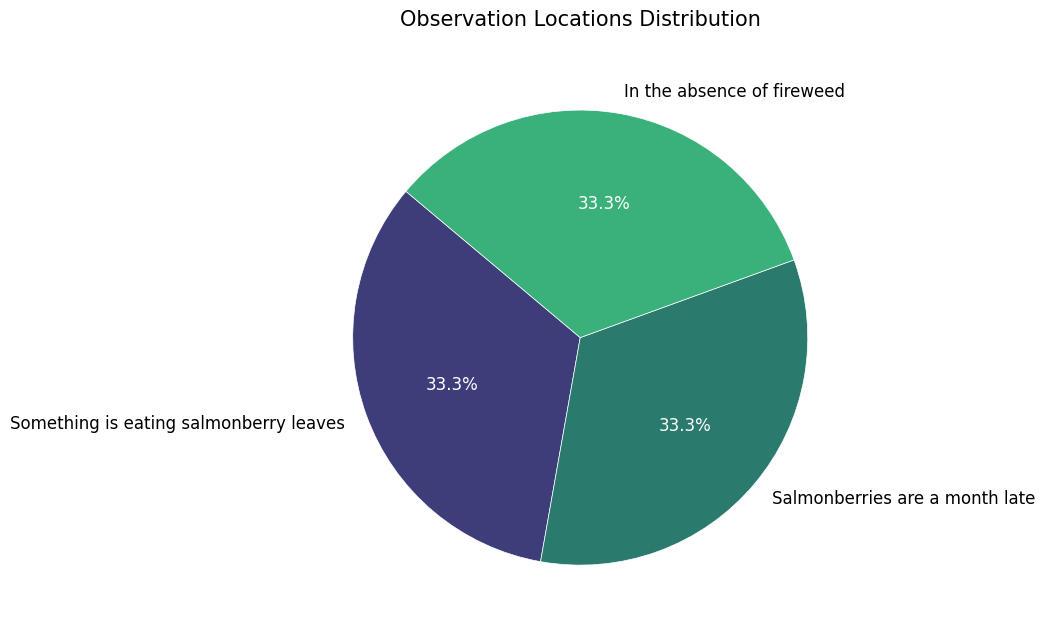

Is there any slice that represents more than half of the pie?

No